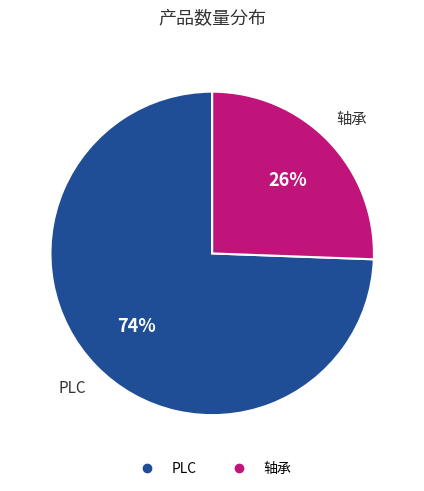

How many segments does this pie chart have?

2